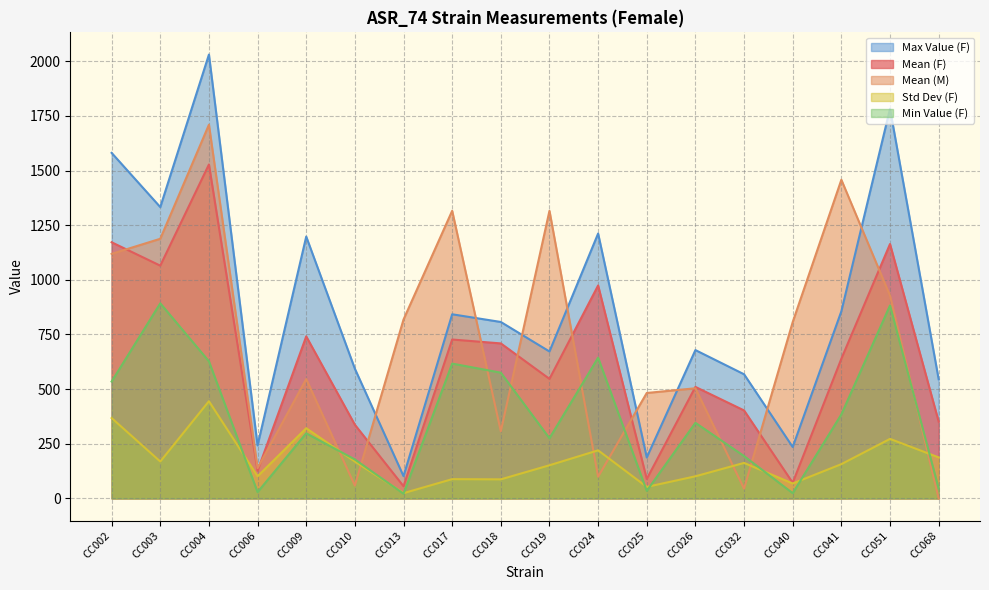

Count the number of categories in the chart.

18